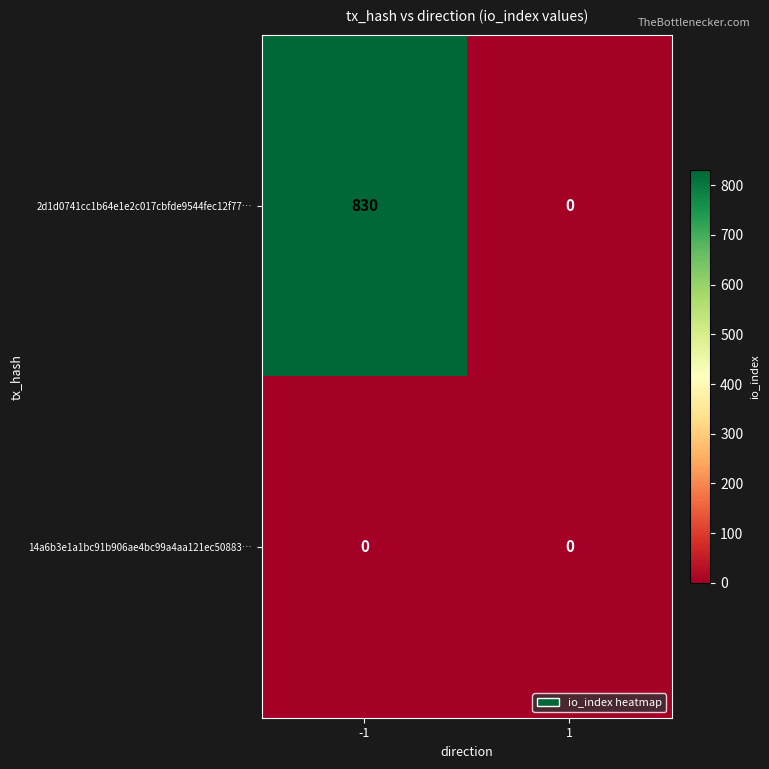

Which series has the largest total across all categories?

2d1d0741cc1b64e1e2c017cbfde9544fec12f77…